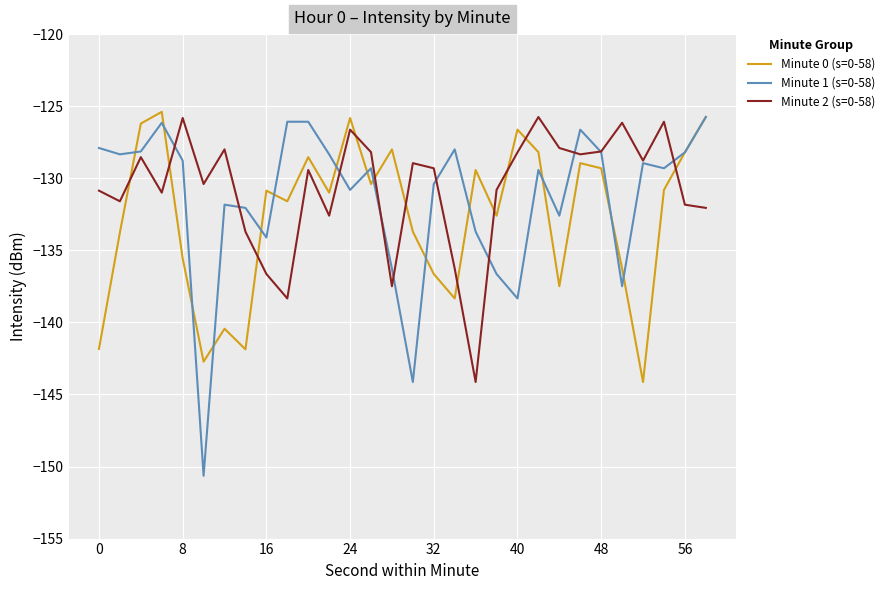

After their last crossing, which series has the higher values: Minute 2 (s=0-58) or Minute 0 (s=0-58)?

Minute 0 (s=0-58)